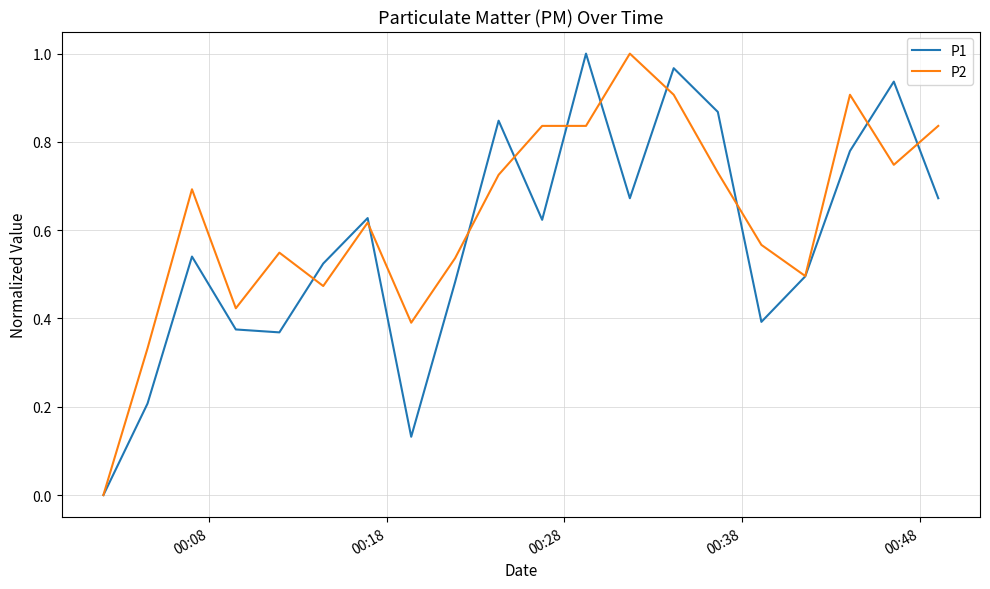

How many lines are shown in the chart?

2